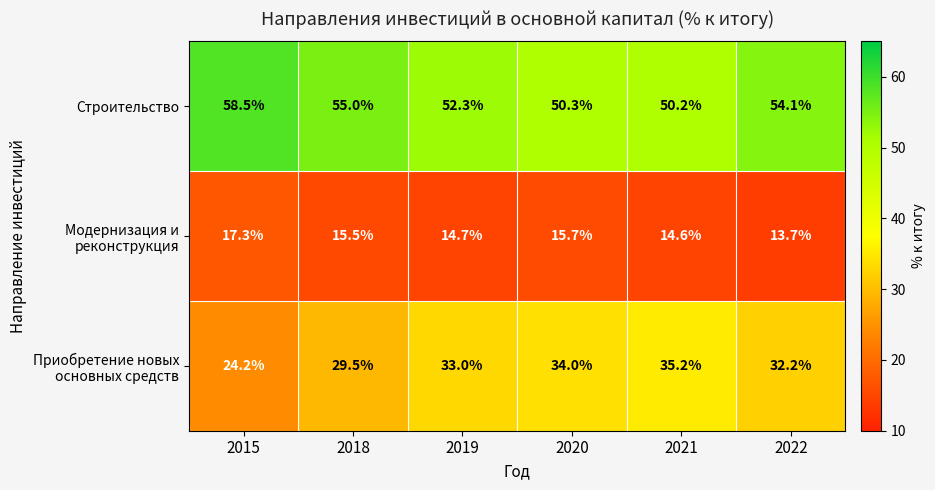

True or false: Строительство has a value of 92.4 at 2019.

False